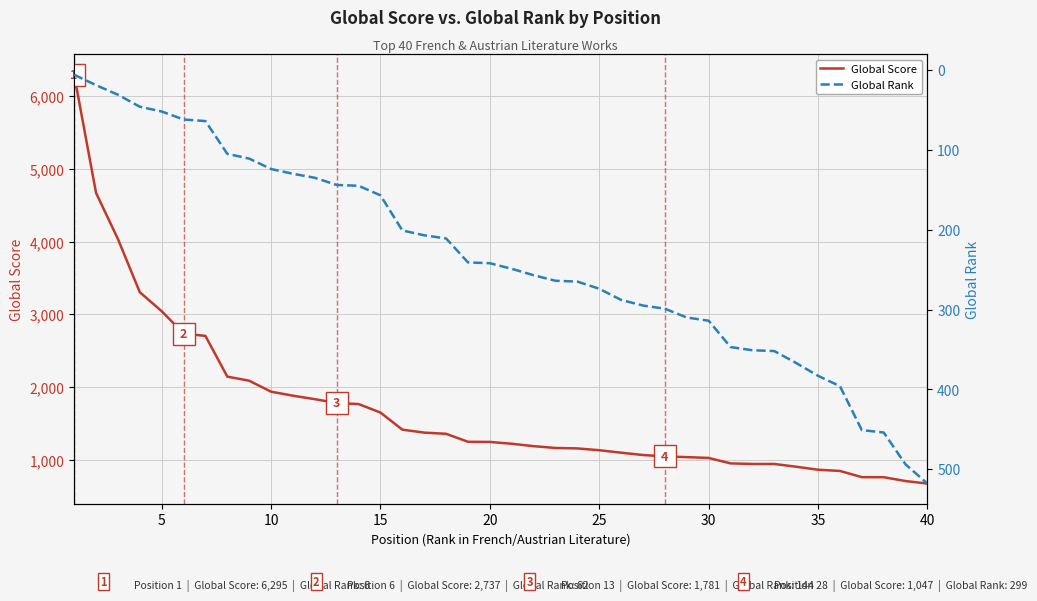

How many lines are shown in the chart?

2